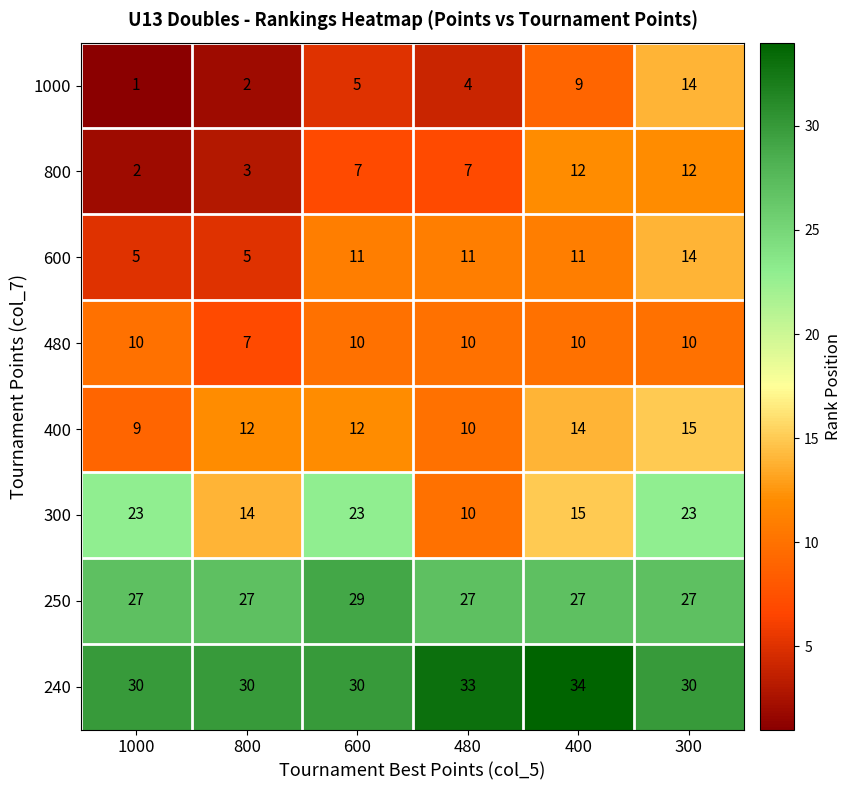

At 1000, list the series in order from smallest to largest.

1000, 800, 600, 400, 480, 300, 250, 240